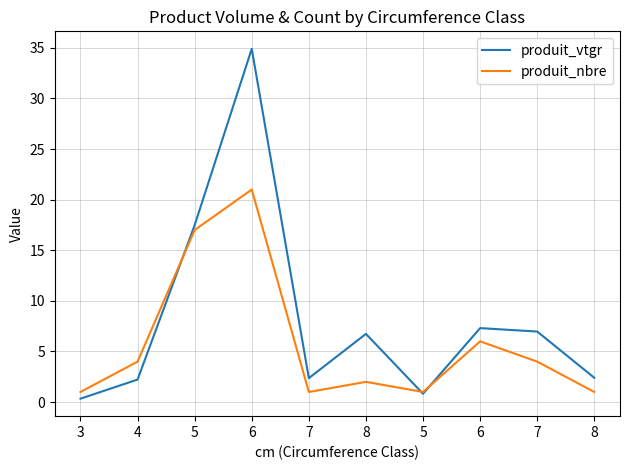

What is the value of the produit_vtgr point at the 5th from the left?

2.4